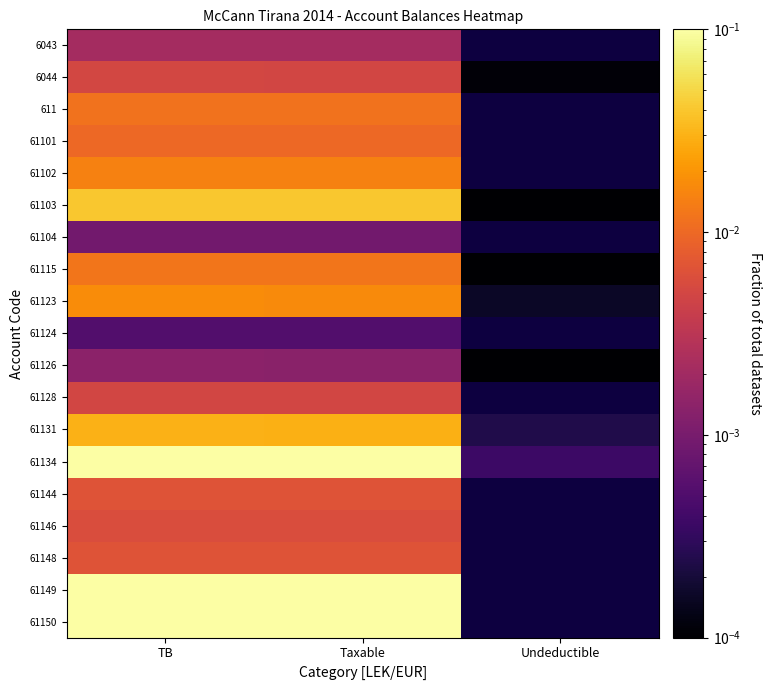

Which label corresponds to the largest value in the chart?

TB